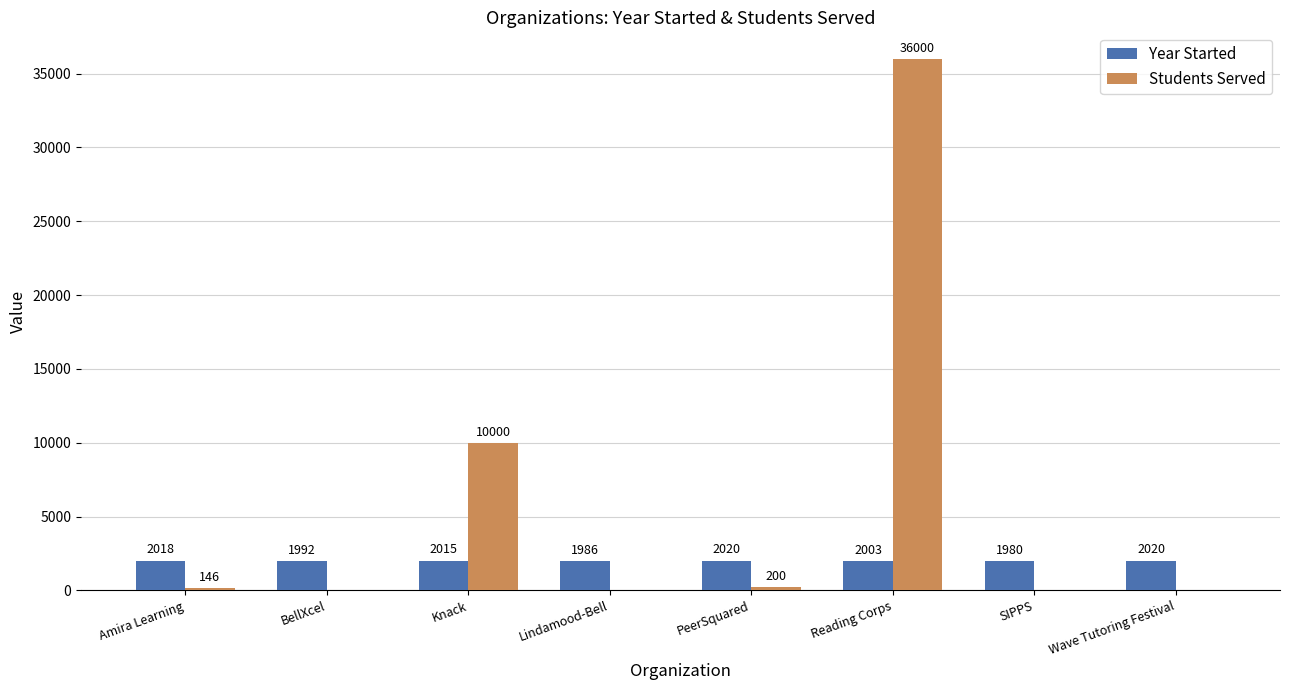

Which category has the highest value across all series?

Reading Corps